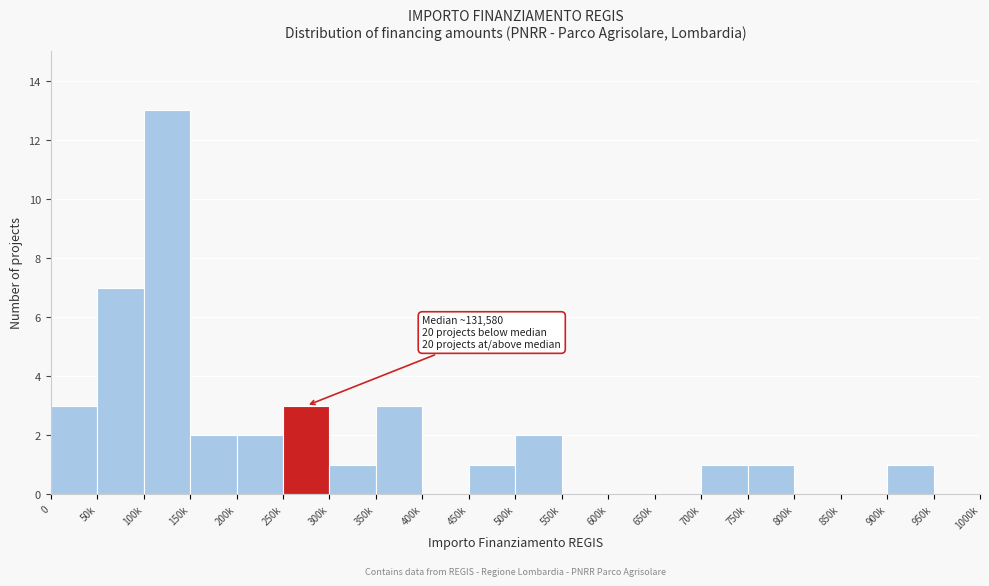

Reading left to right, transcribe all the data shown in this chart.

0=3	50k=7	100k=13	150k=2	200k=2	250k=3	300k=1	350k=3	400k=0	450k=1	500k=2	550k=0	600k=0	650k=0	700k=1	750k=1	800k=0	850k=0	900k=1	950k=0